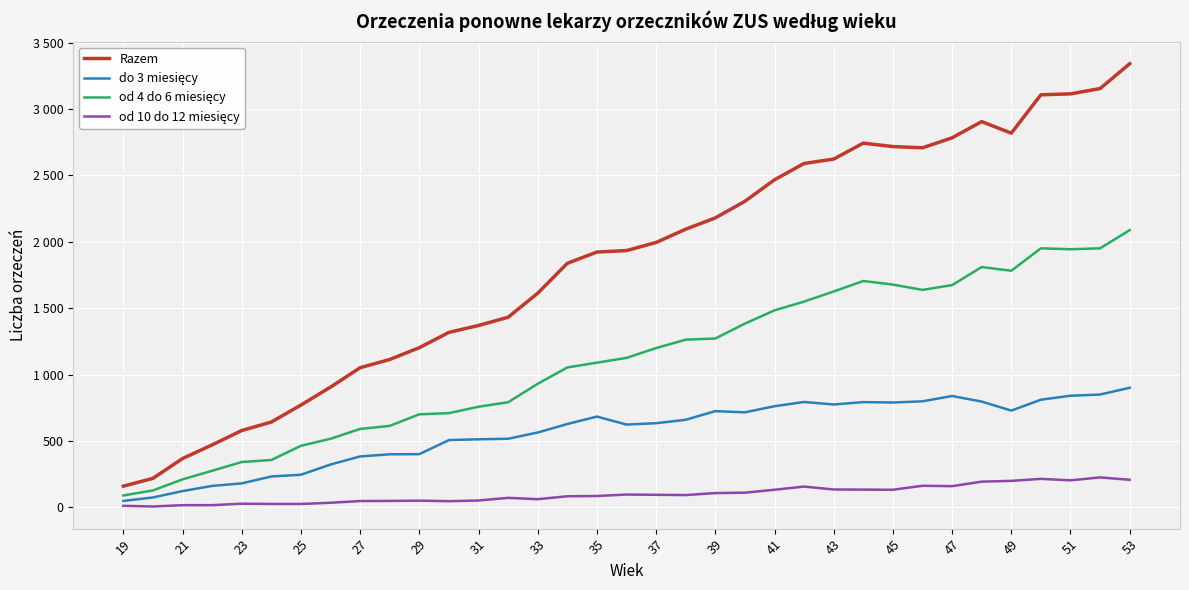

What is the greatest value displayed?

3341